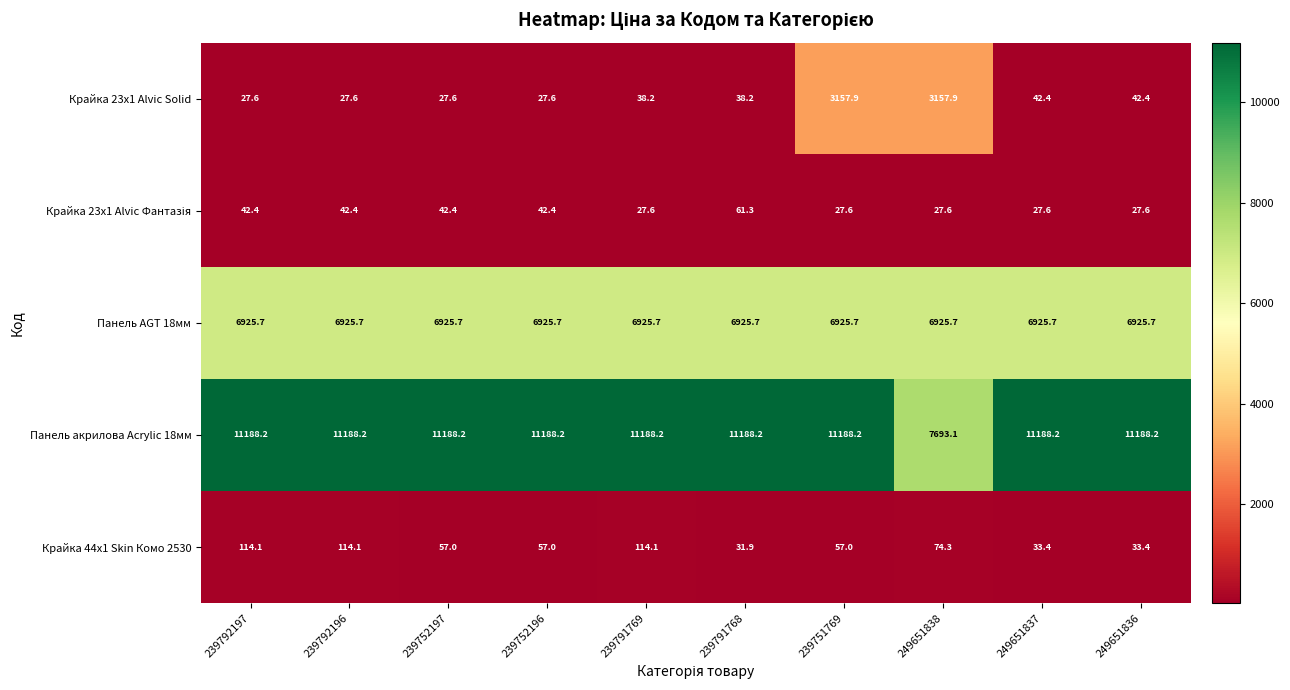

Where does the Панель акрилова Acrylic 18мм series first go above 11188?

239792197